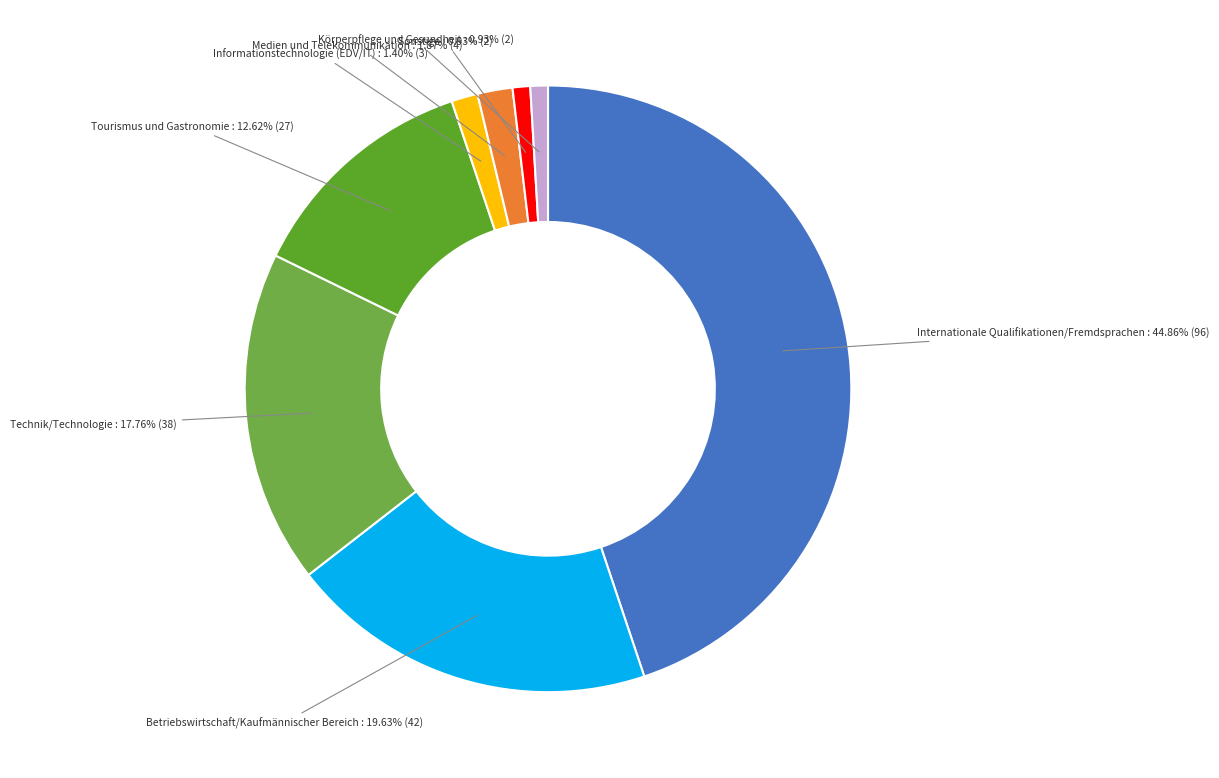

Is the sum of Technik/Technologie and Medien und Telekommunikation greater than half?

No